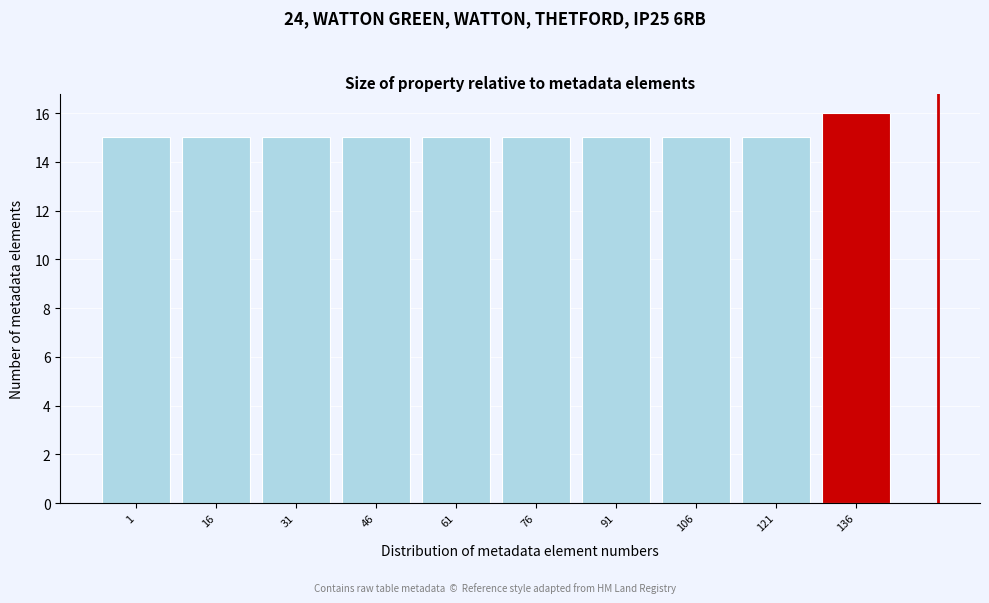

Reading right to left, list all the values displayed in this chart.

16	15	15	15	15	15	15	15	15	15